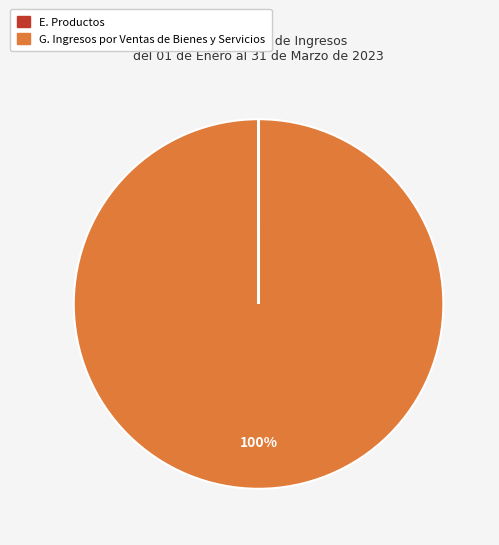

To the nearest percent, what is the average slice percentage?

50%